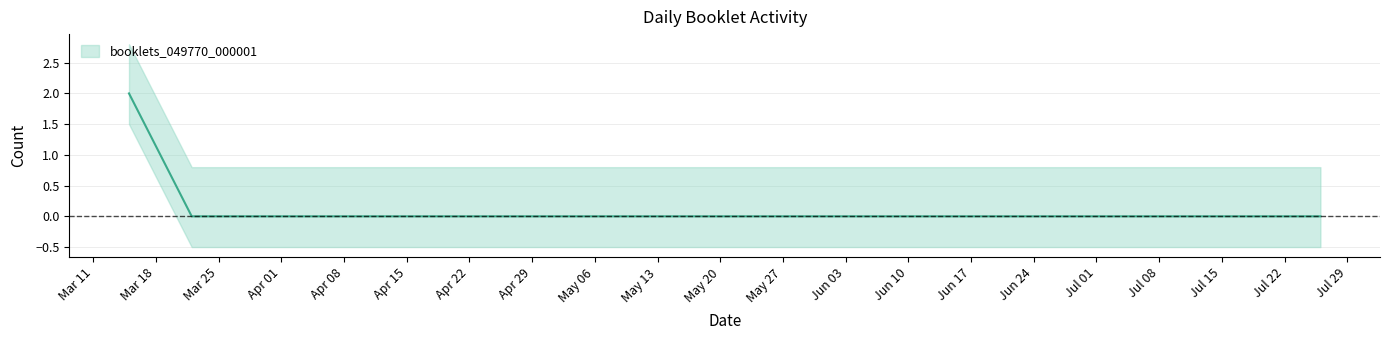

The chart shows a value of 0 at 2019-07-05. True or false?

True